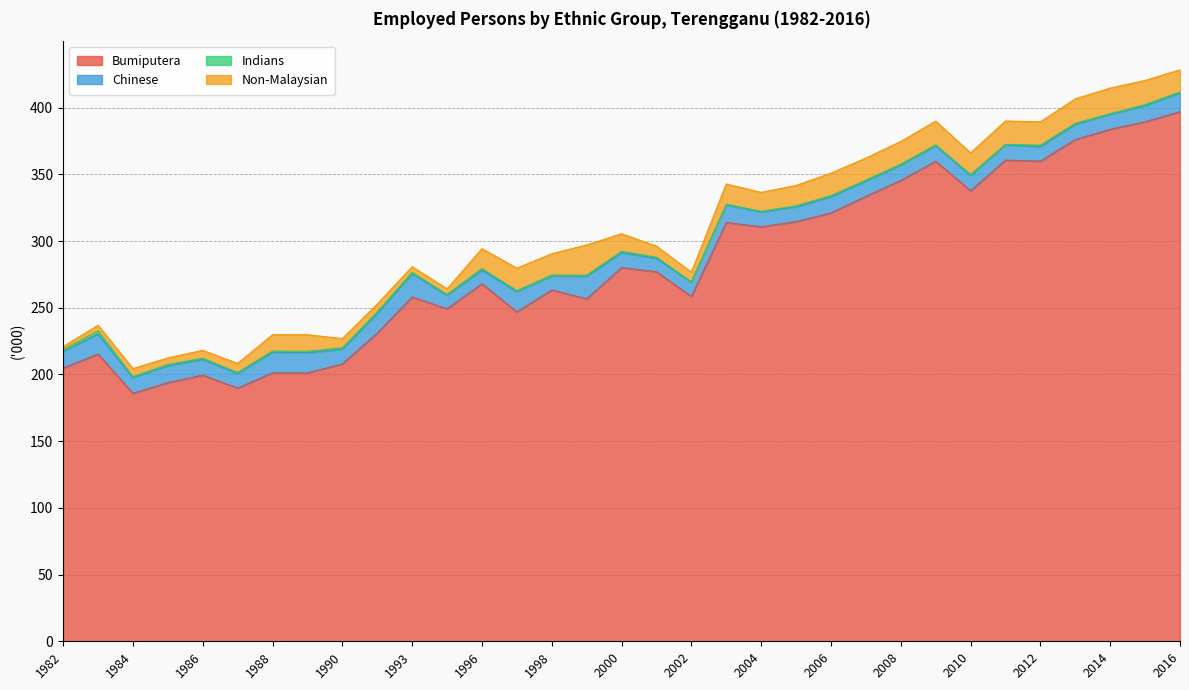

How many lines are shown in the chart?

4